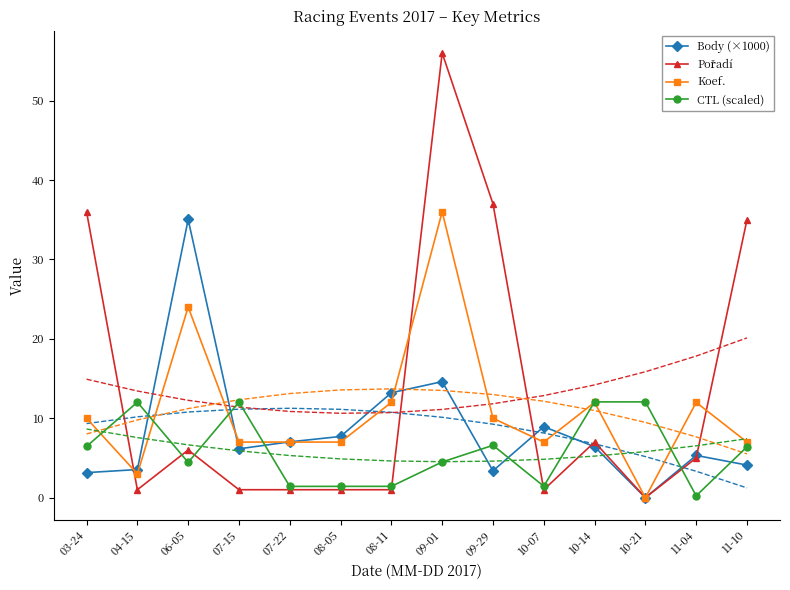

What is the difference between the maximum and minimum values in the Pořadí series?

56.0